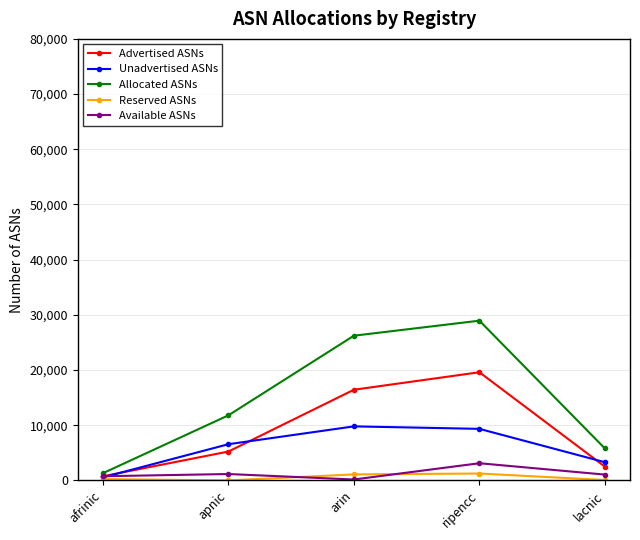

Which series has the largest total across all categories?

Allocated ASNs